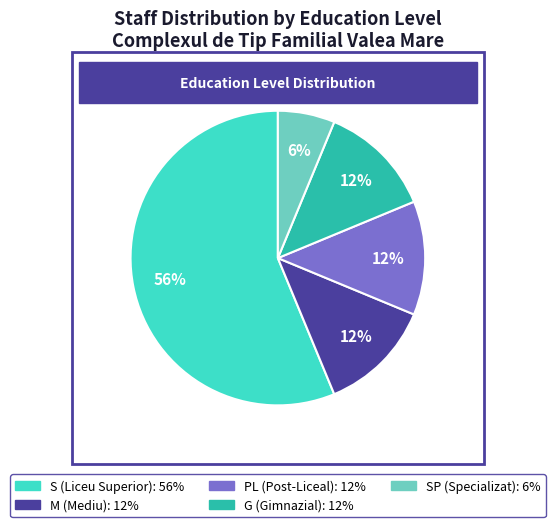

How many segments does this pie chart have?

5